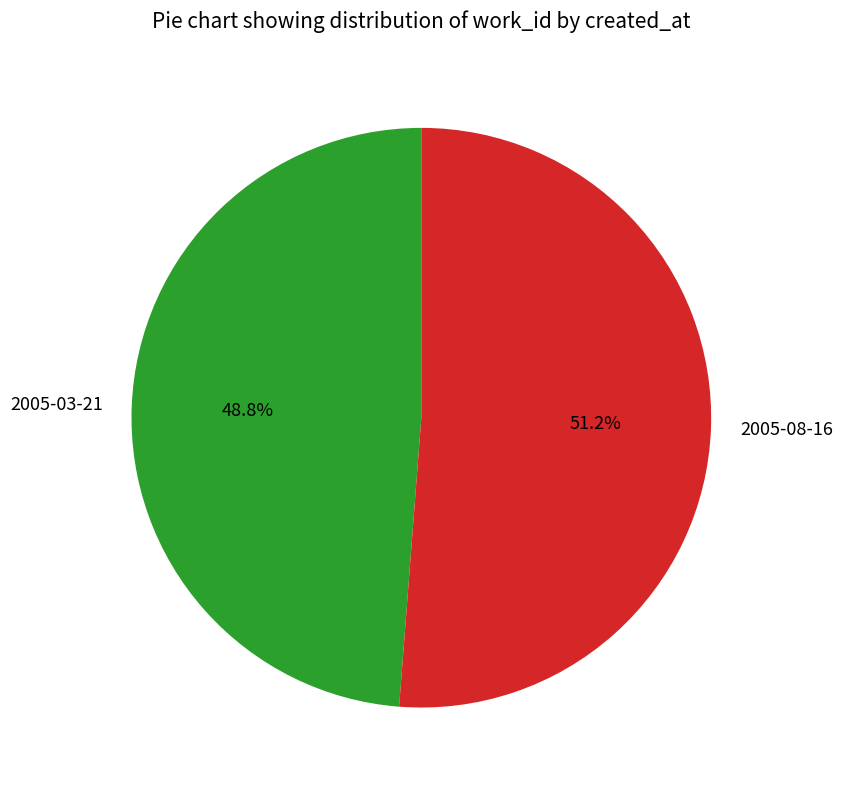

To the nearest percent, what portion does 2005-08-16 represent?

51%